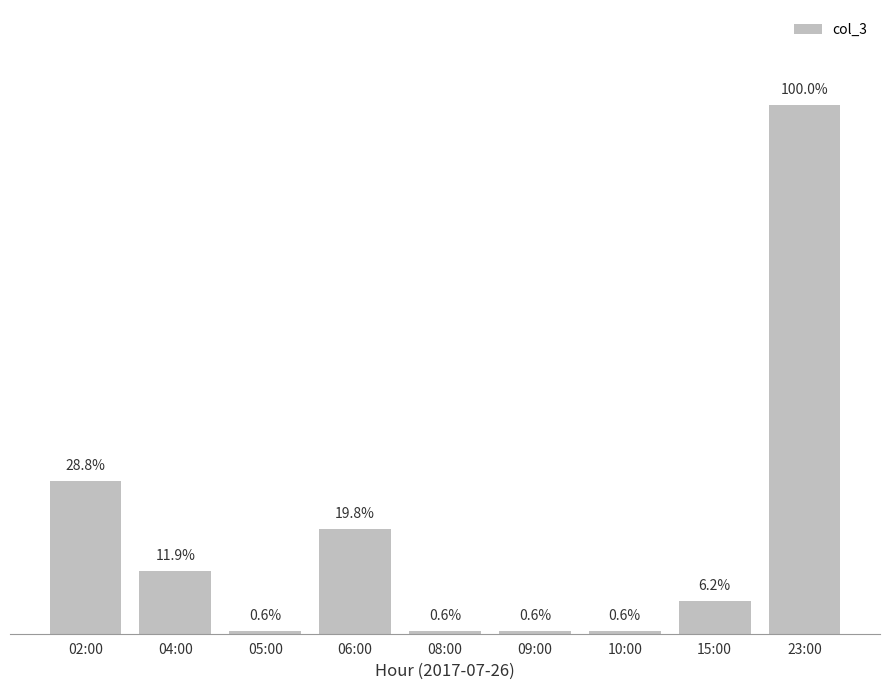

What position from the left is 08:00?

5